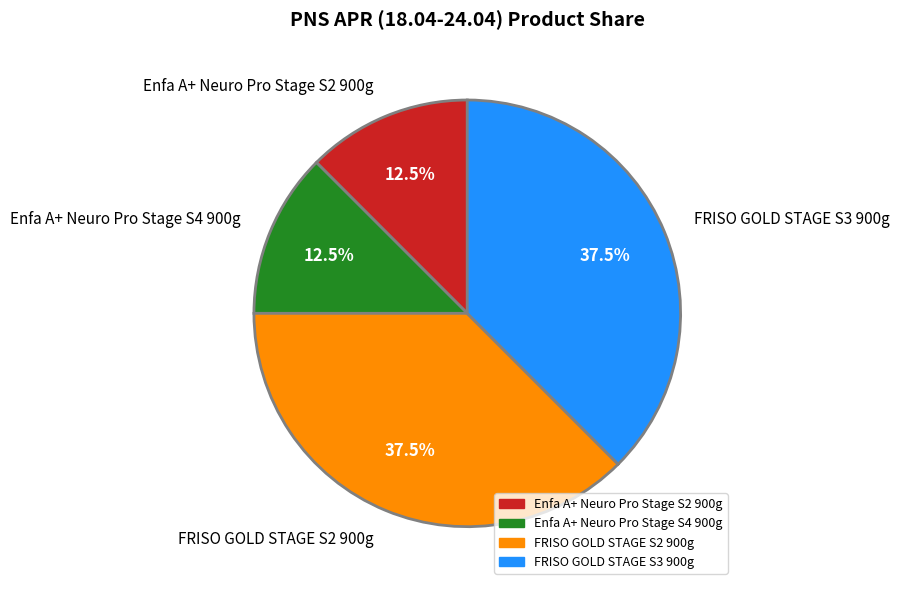

To the nearest percent, what is the average slice percentage?

25%